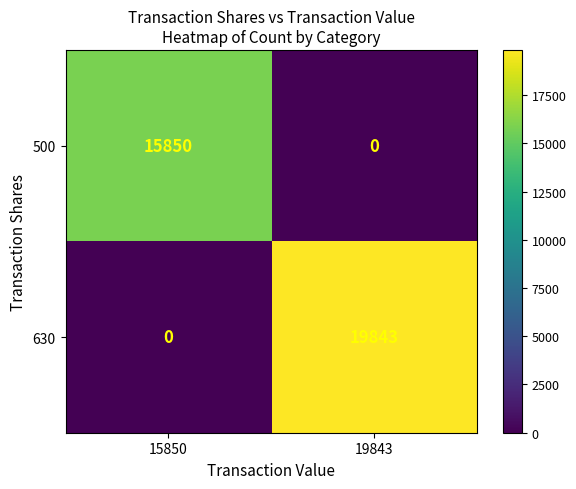

What is the total value across all series at 19843?

19843